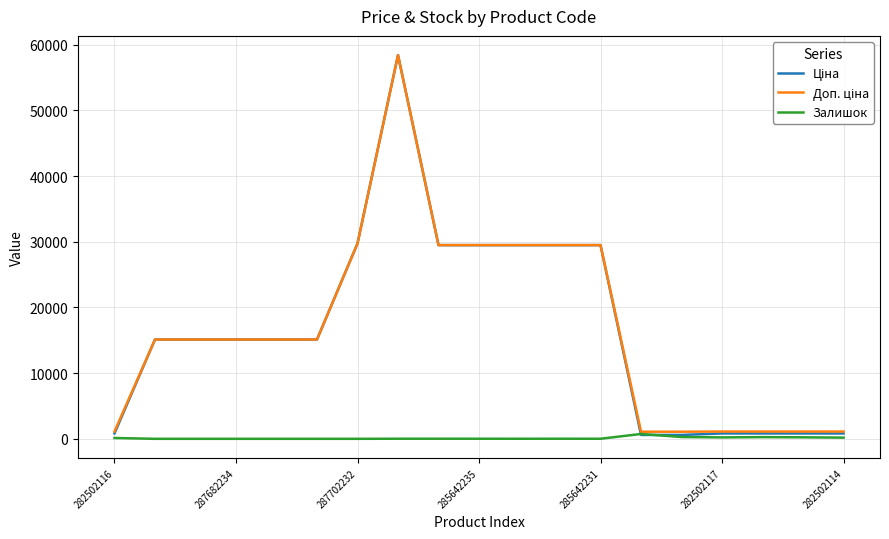

True or false: Доп. ціна and Ціна intersect in this chart.

False